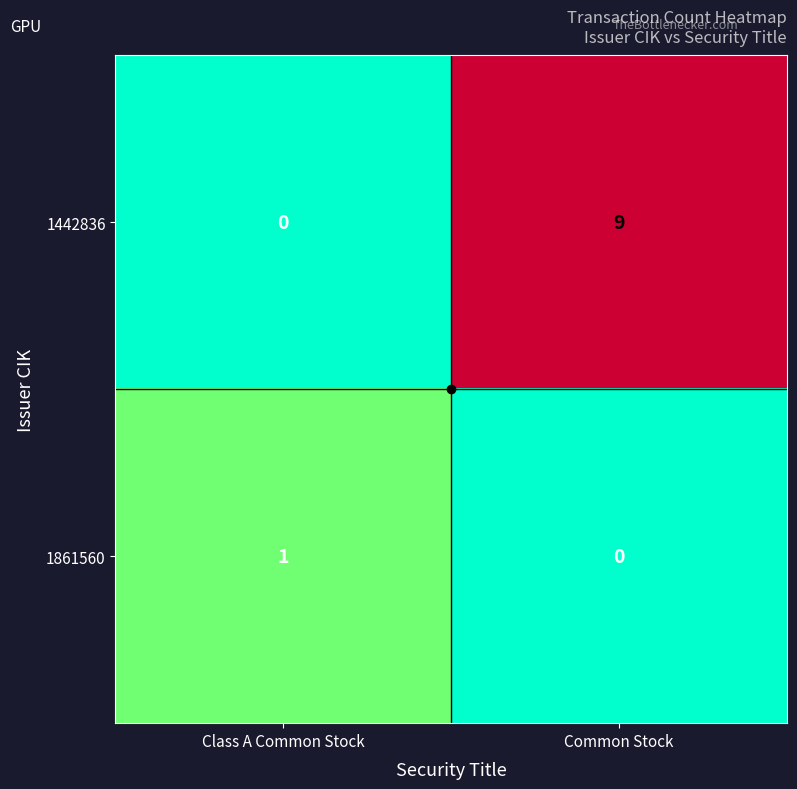

How many distinct data groups are displayed?

2